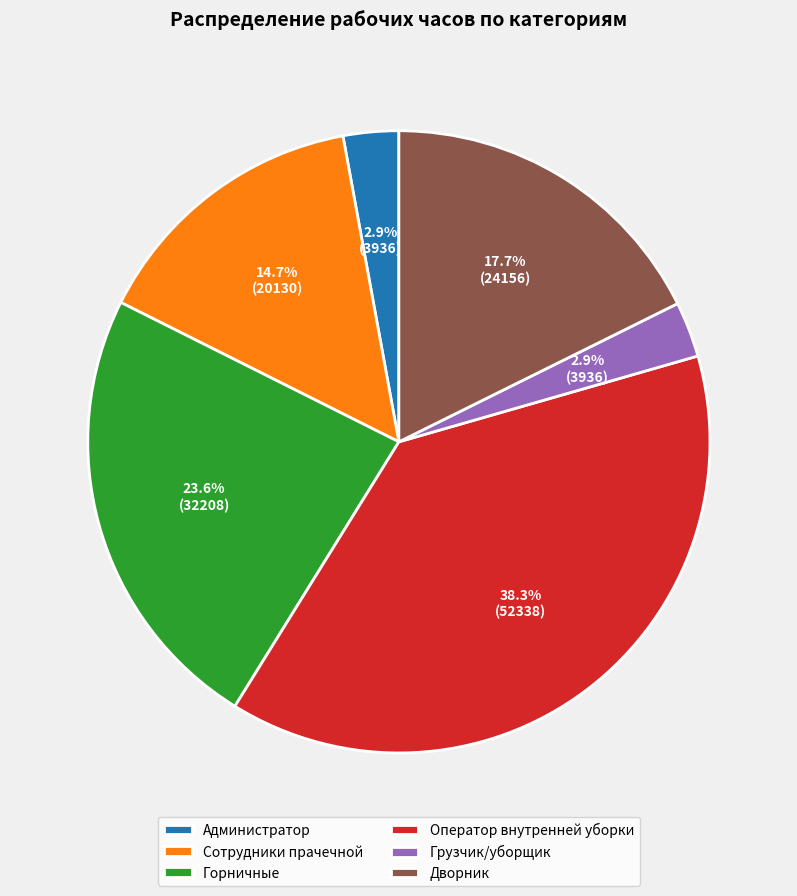

To the nearest percent, what portion does Грузчик/уборщик represent?

3%